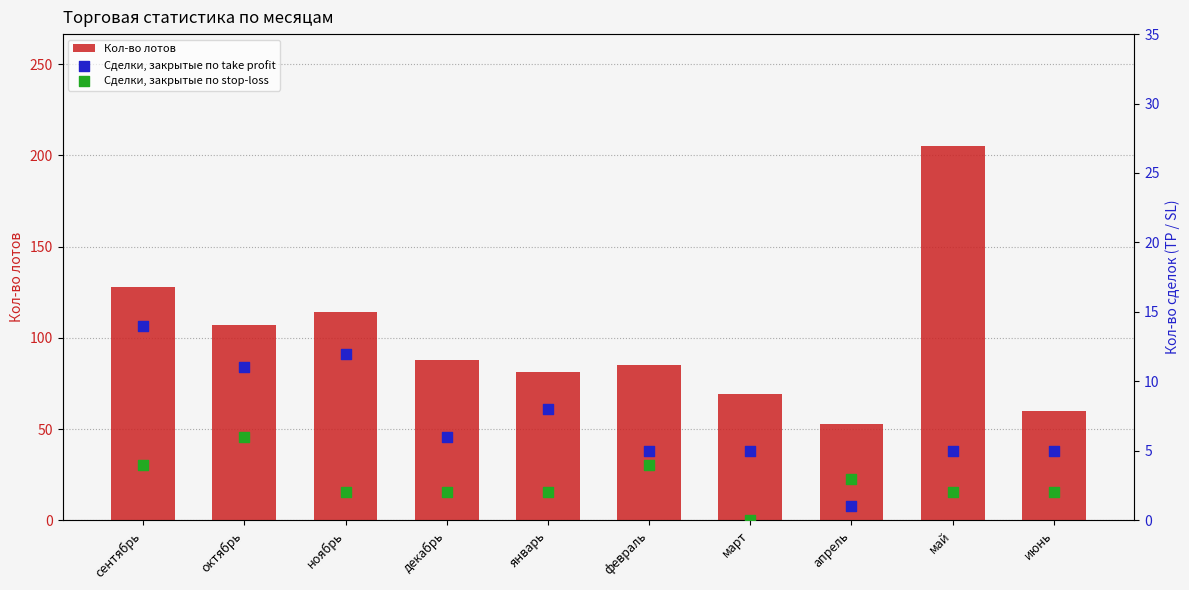

Which series contains the highest Y value?

Кол-во лотов